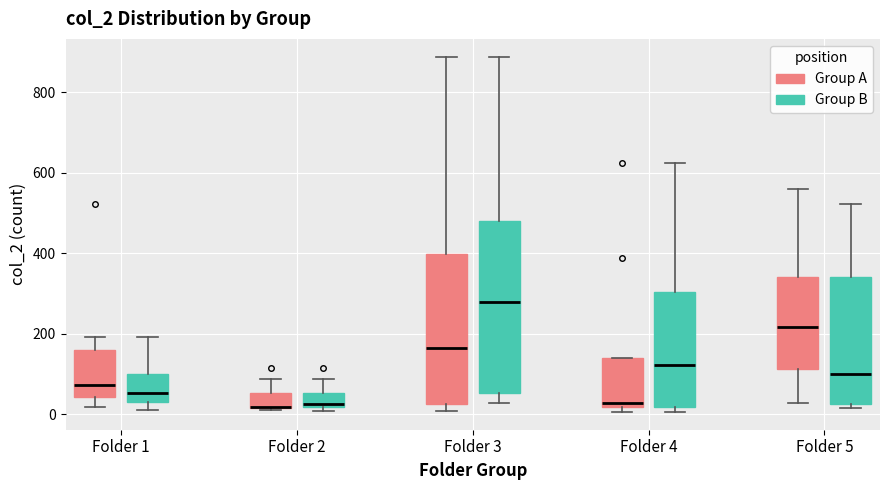

Where does the upper whisker of the box for Folder 3 (Group B) end on the y-axis? The values are not printed on the chart, so give them approximately, as read against the axis.

880